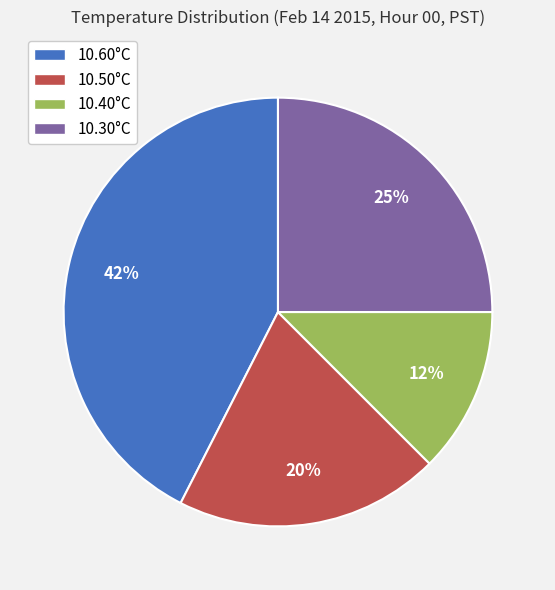

To the nearest percent, what is the difference between the largest and smallest slice percentages?

30%